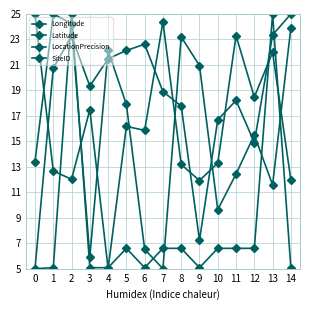

True or false: LocationPrecision and SiteID intersect in this chart.

True